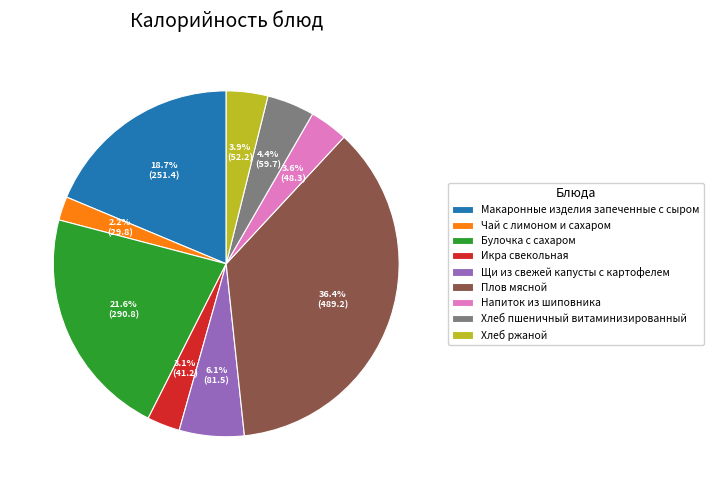

To the nearest percent, what is the average slice percentage?

11%